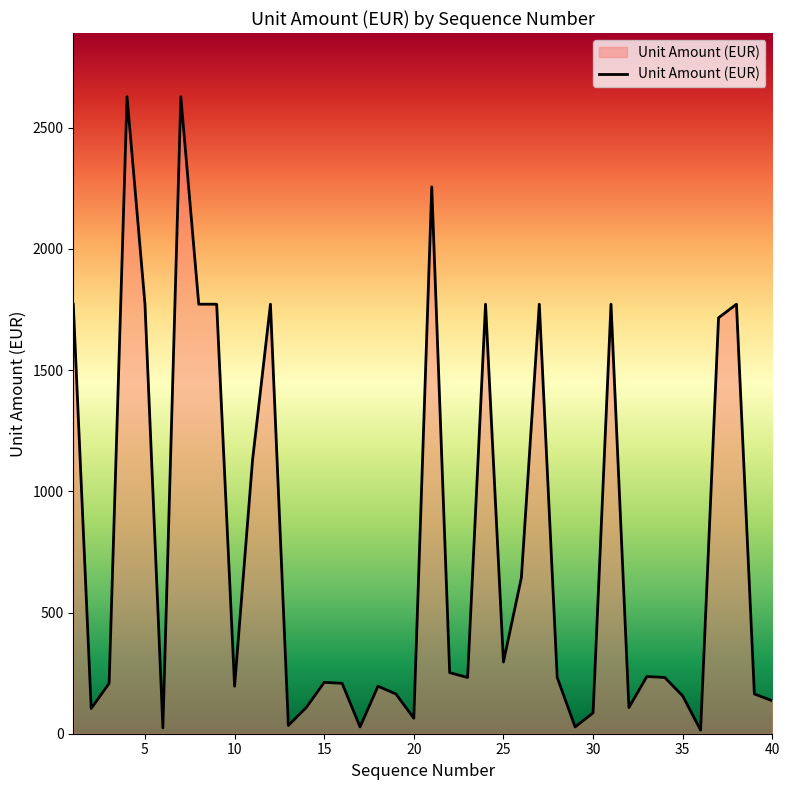

What is the maximum value shown in the chart?

2628